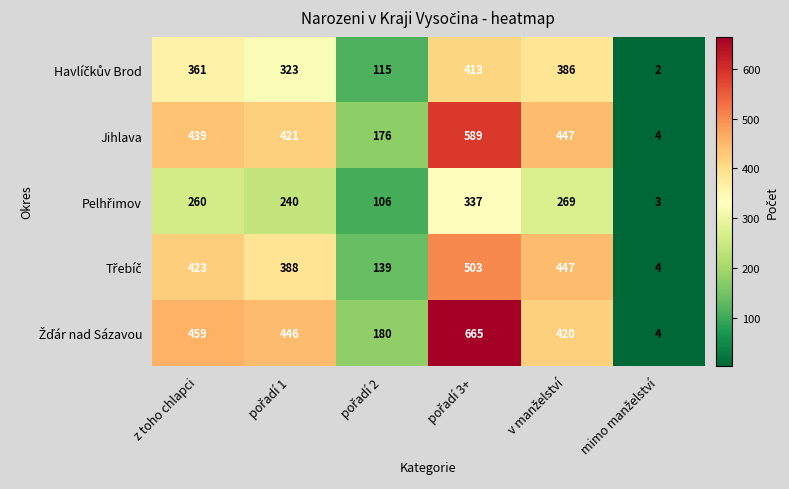

At how many categories does at least one series exceed 401?

4